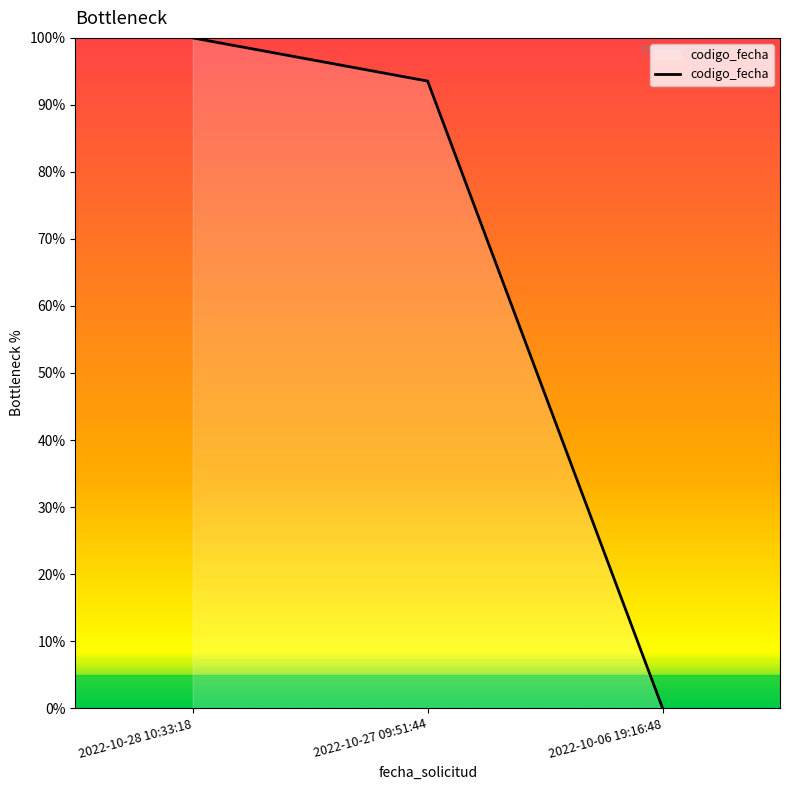

At which label does the data first exceed 93?

2022-10-28 10:33:18